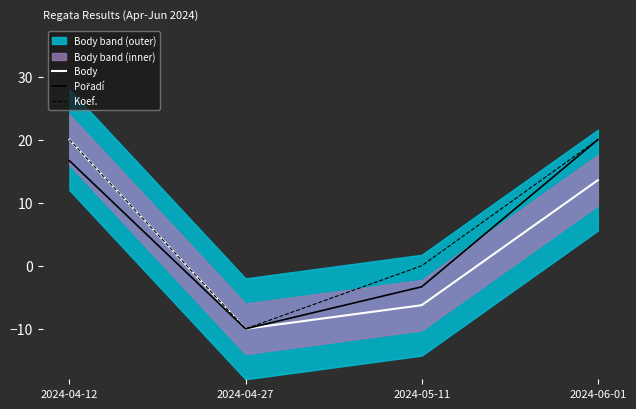

What is the spread (max minus min) of values at 2024-06-01?

6.4